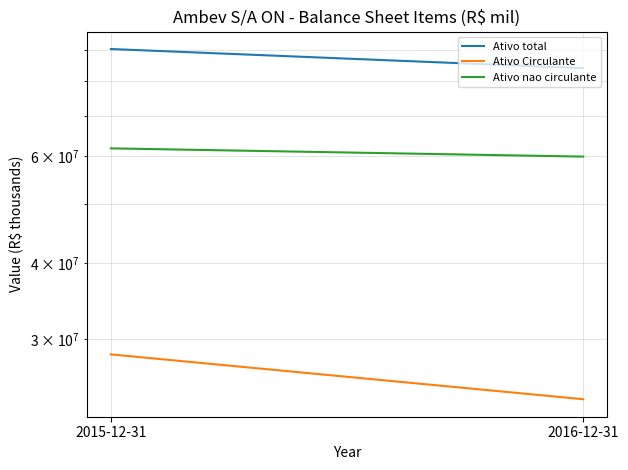

List the labels in order of Ativo Circulante value, smallest first.

2016-12-31, 2015-12-31